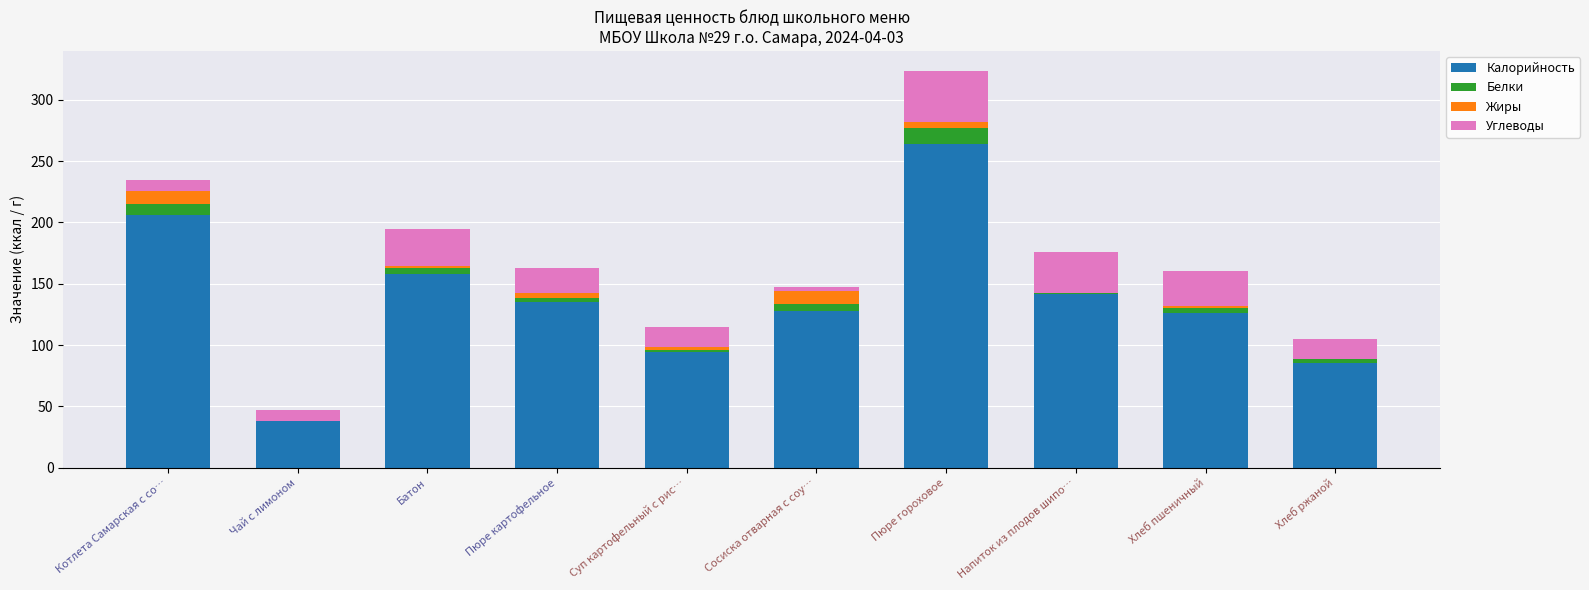

True or false: Калорийность has a value of 222.1 at Пюре картофельное.

False